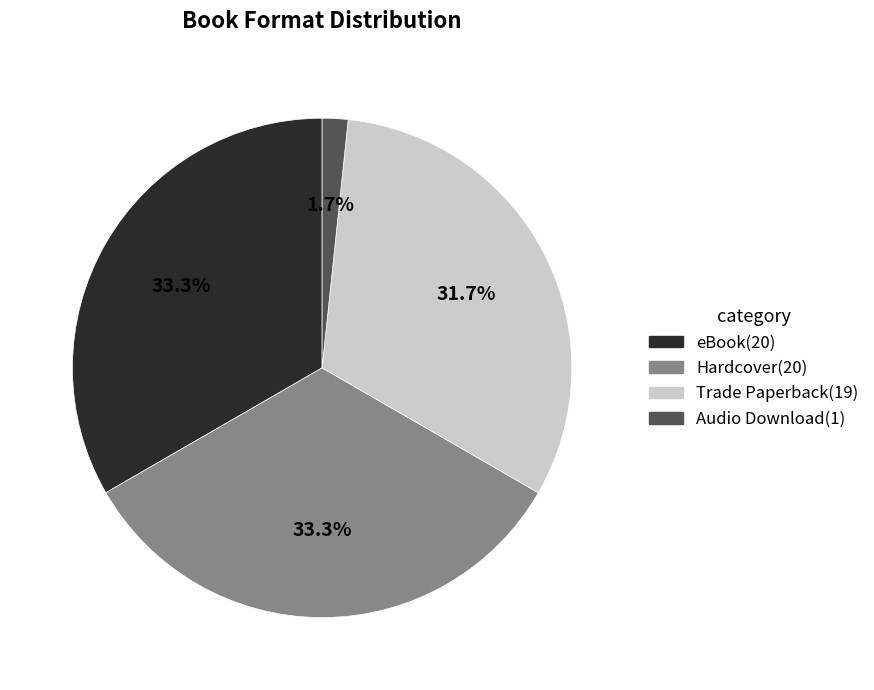

How many segments does this pie chart have?

4